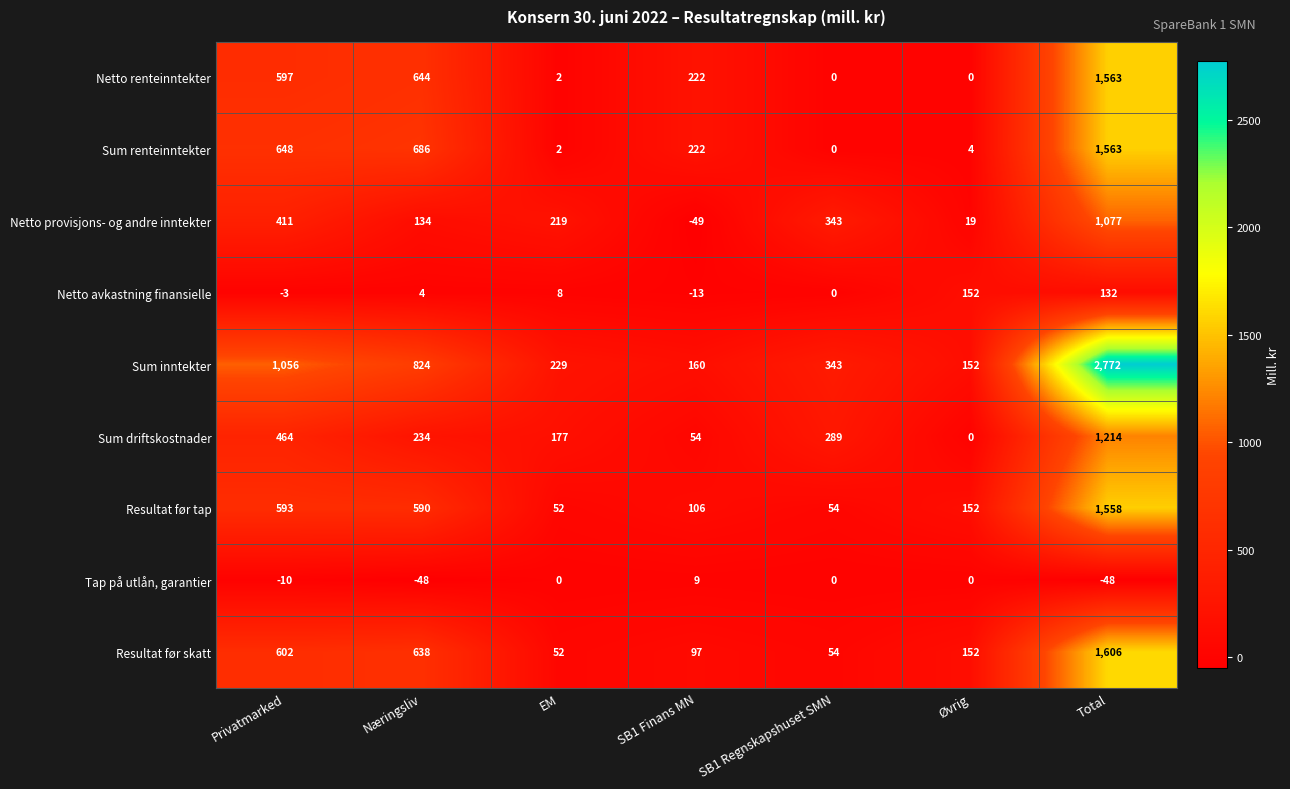

True or false: Sum driftskostnader has a value of 100 at Næringsliv.

False